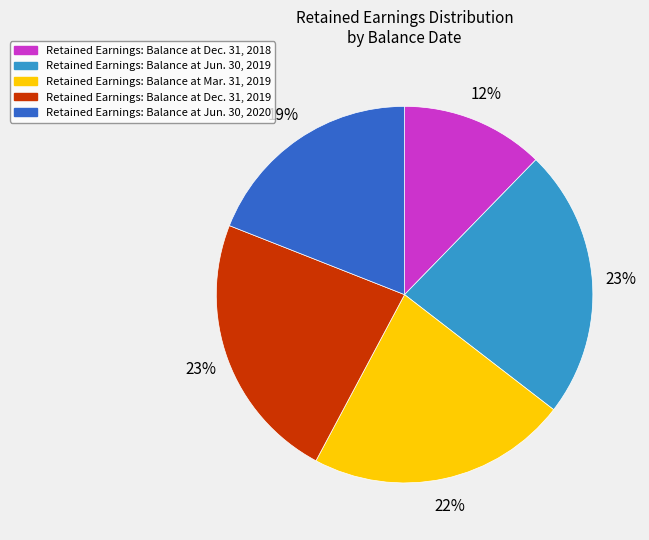

Is there a majority slice in this chart?

No